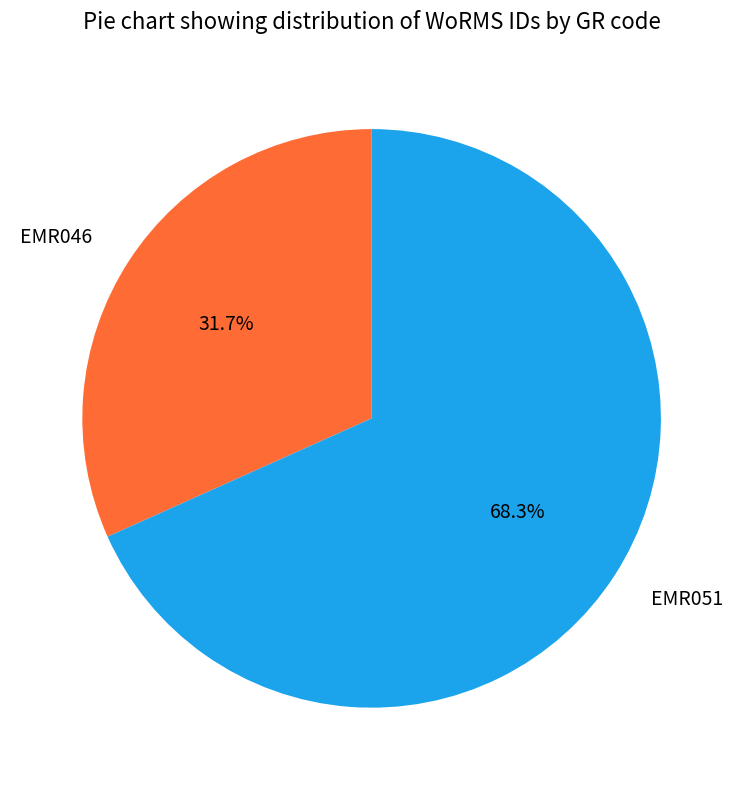

What is the total percentage of EMR051 and EMR046?

100.0%